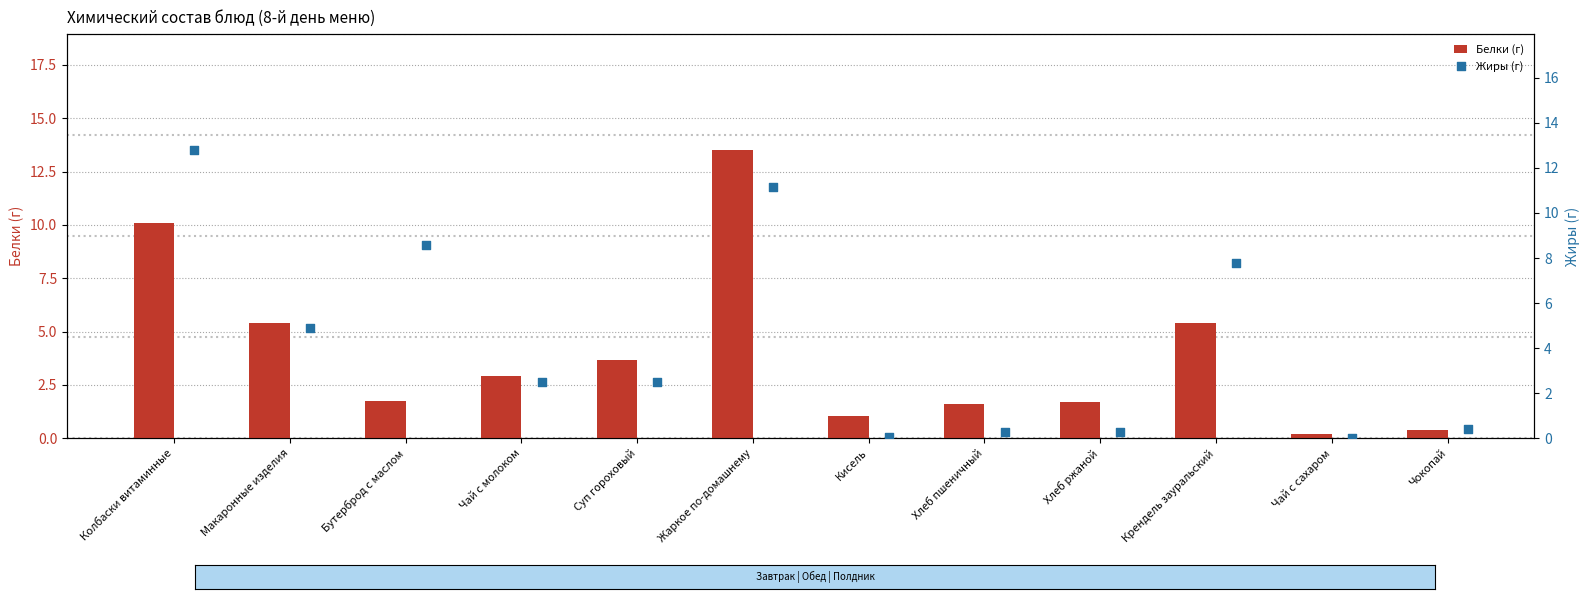

The Белки (г) series shows 8.6 at Крендель зауральский. True or false?

False